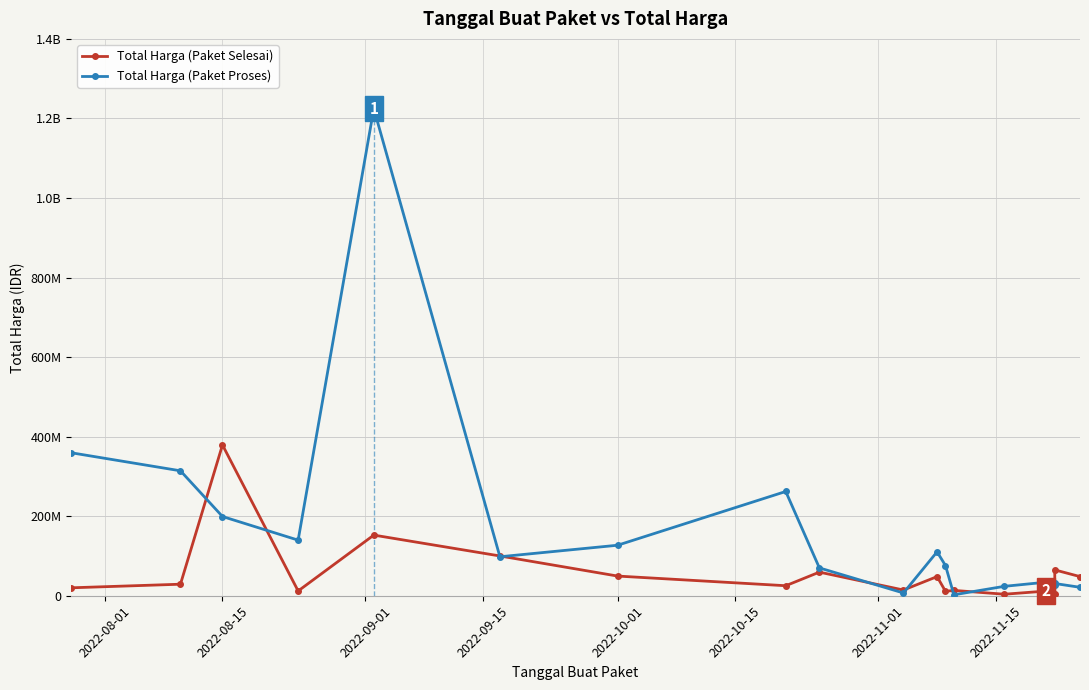

Reading right to left, list all the values displayed in this chart.

Total Harga (Paket Selesai): 48140000	65000000	5093000	11800000	3825000	13442000	11100000	48140000	14400000	59375000	25200000	49478000	100000000	152477000	12000000	379075000	29000000	19950000
Total Harga (Paket Proses): 21231000	30800000	27720000	34132505	23680800	2395750	75920000	110389990	6936000	70000000	262118150	127000000	98000000	1224682000	139800000	199200000	314121780	359500000